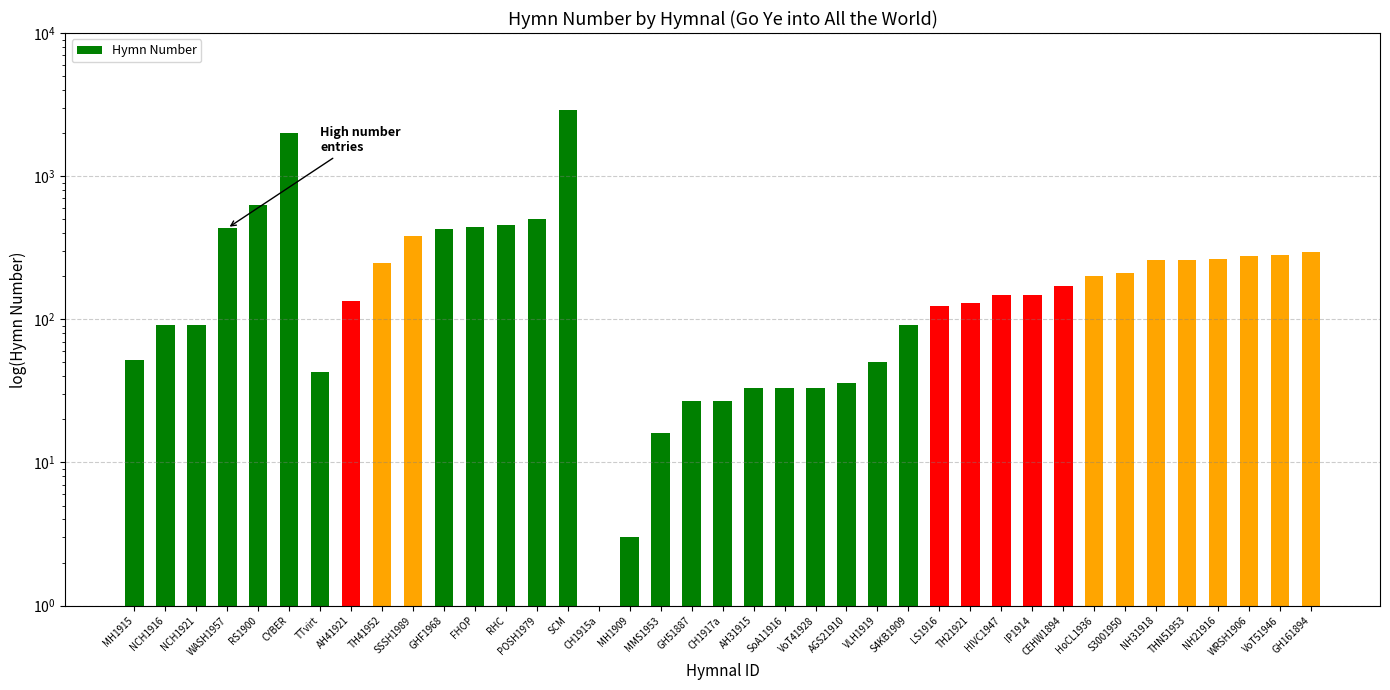

What is the value of the 22nd bar from the left?

33